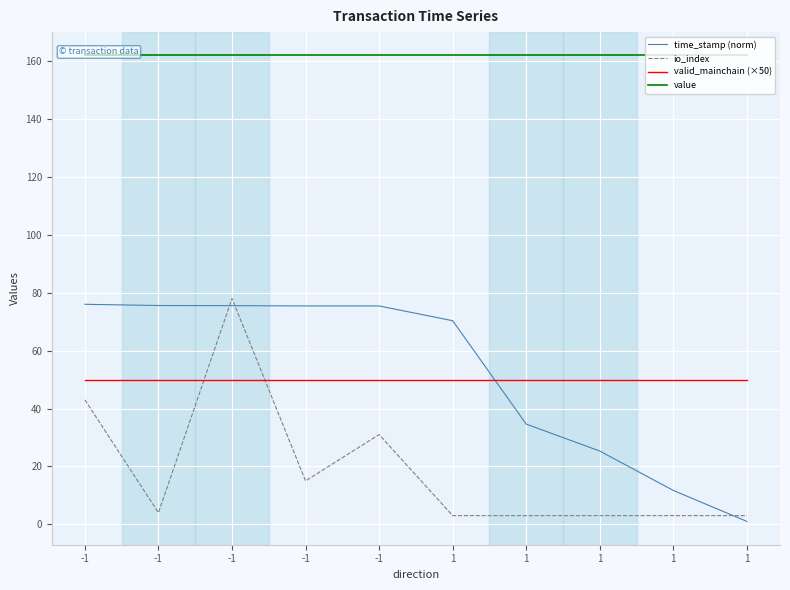

How many lines are shown in the chart?

4